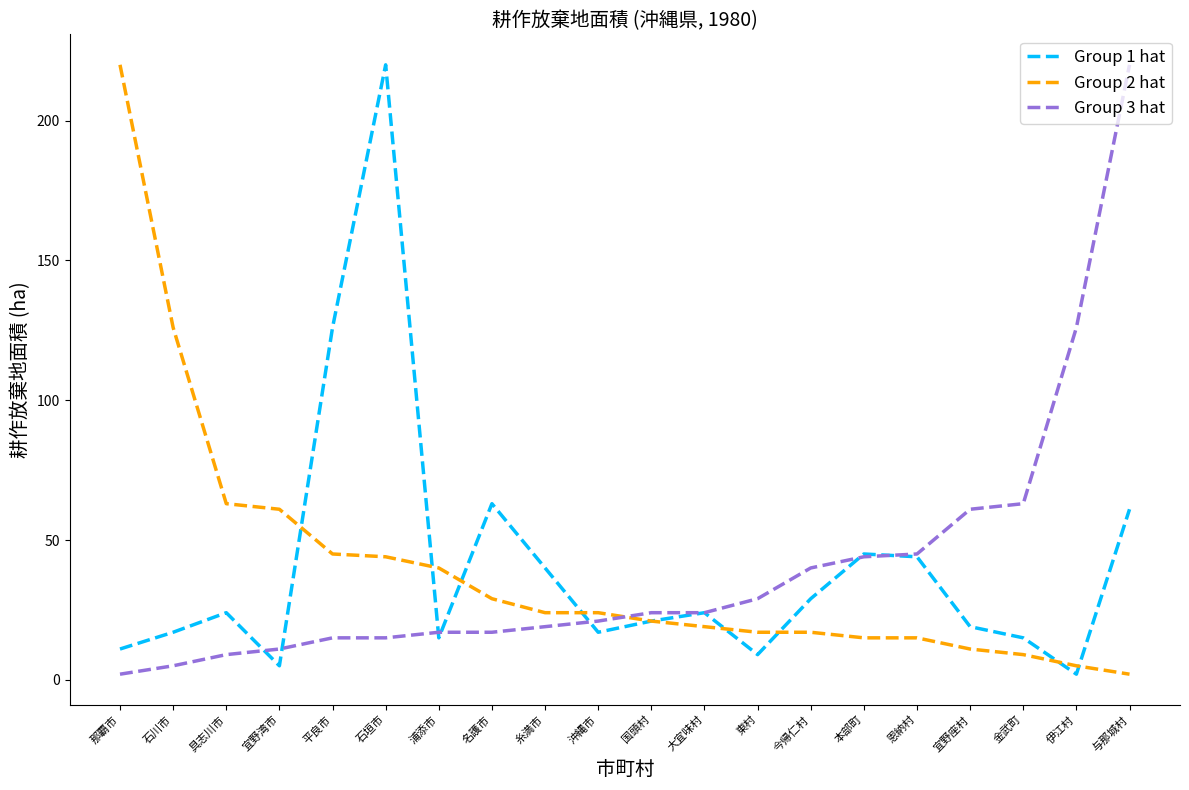

What are all the series names shown in the legend?

Group 1 hat, Group 2 hat, Group 3 hat